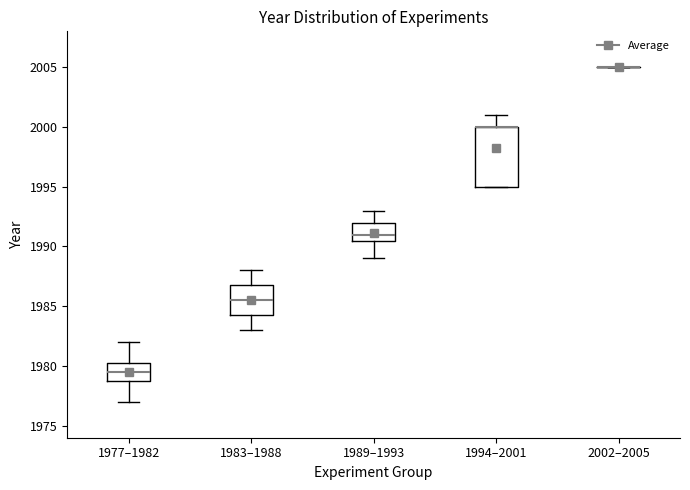

Reading left to right, read every box against the y-axis: the position of its median line, the range the box covers, and the ends of its whiskers. The values are not printed on the chart, so give them approximately, as read against the axis.

1977–1982: median 1979.5, box 1979.0 to 1980.5, whiskers 1977.0 to 1982.0
1983–1988: median 1985.5, box 1984.5 to 1987.0, whiskers 1983.0 to 1988.0
1989–1993: median 1991.0, box 1990.5 to 1992.0, whiskers 1989.0 to 1993.0
1994–2001: median 2000.0 (drawn on the box's upper edge), box 1995.0 to 2000.0, whiskers 1995.0 to 2001.0
2002–2005: box collapsed to a line at 2005.0, whiskers 2005.0 to 2005.0